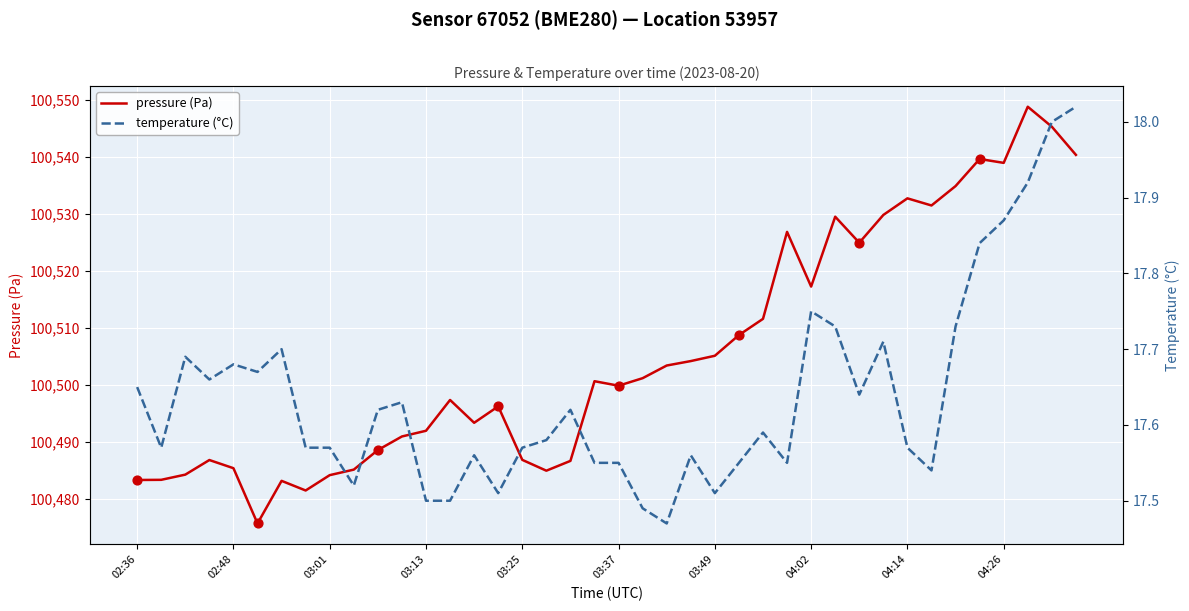

What are all the series names shown in the legend?

pressure (Pa), temperature (°C)